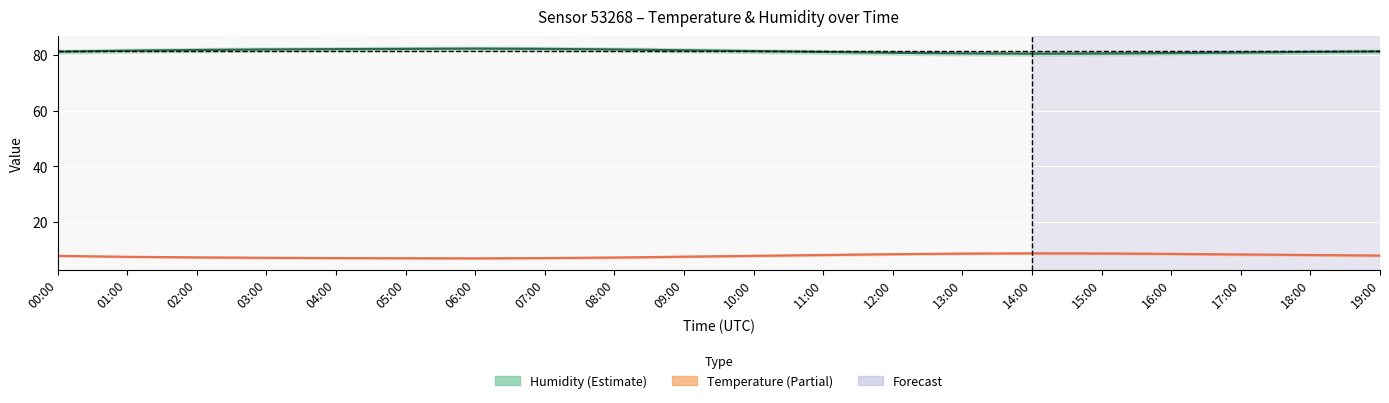

List the series in order of their overall mean, highest first.

humidity, temperature